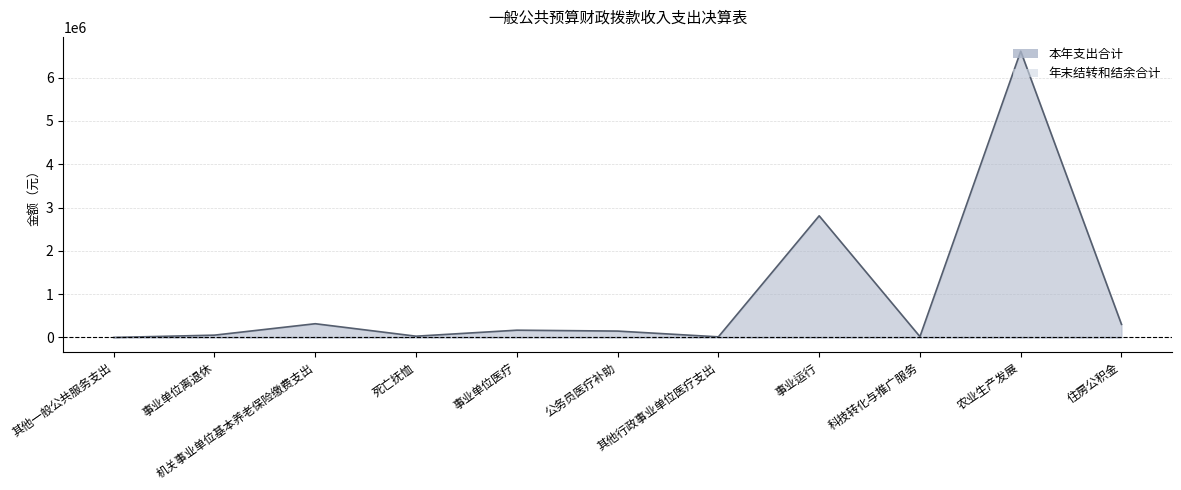

The chart shows a value of 29796.0 at 死亡抚恤. True or false?

True